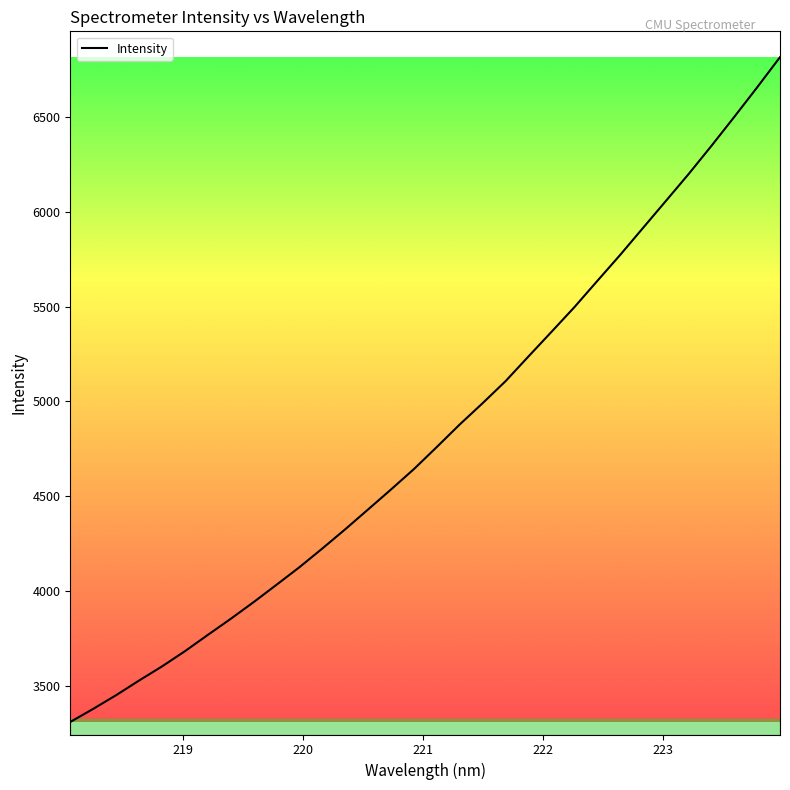

What is the difference between the maximum and minimum values?

3509.4